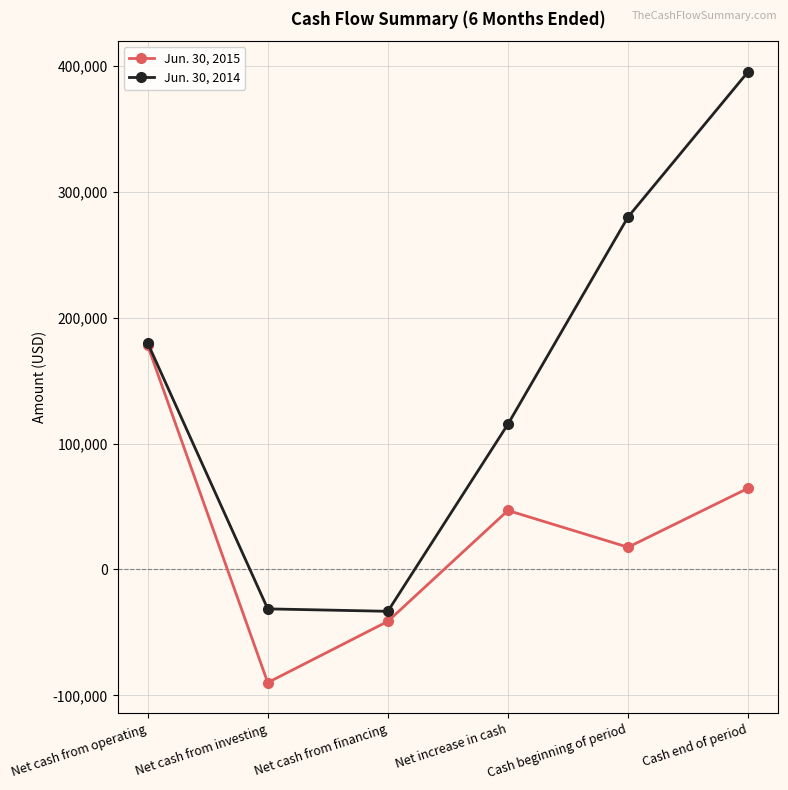

At which category does the chart reach its minimum across all series?

Net cash from investing